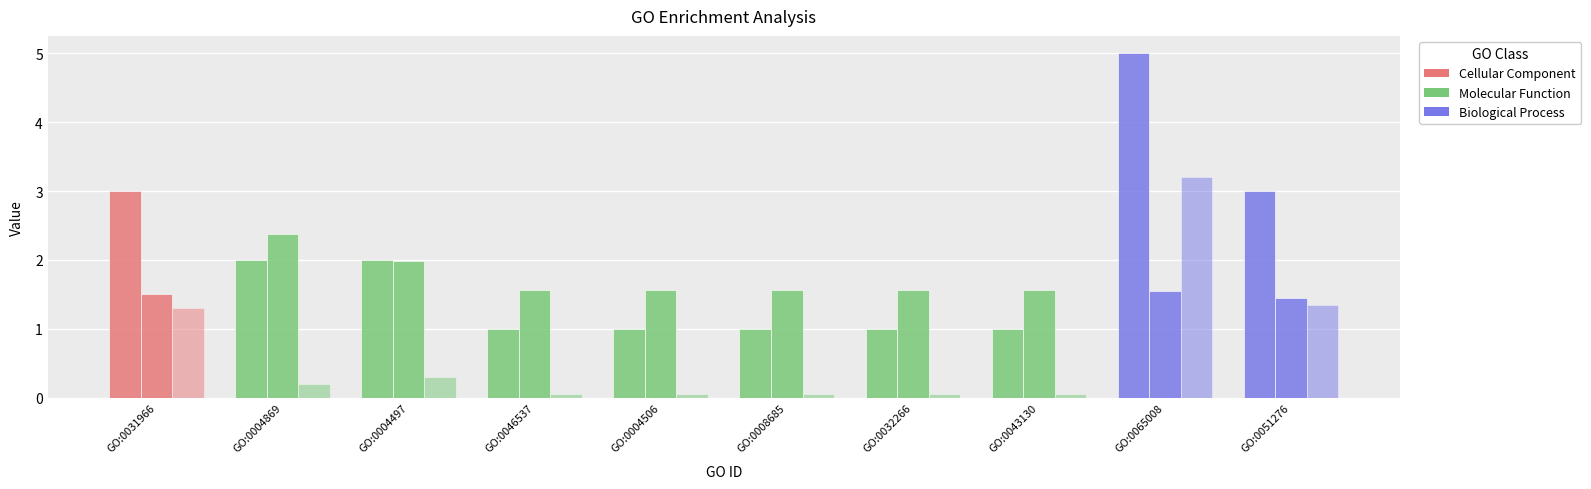

Reading left to right, what are all the values shown in this chart?

Mapping: GO:0031966=3.0	GO:0004869=2.0	GO:0004497=2.0	GO:0046537=1.0	GO:0004506=1.0	GO:0008685=1.0	GO:0032266=1.0	GO:0043130=1.0	GO:0065008=5.0	GO:0051276=3.0
-log10(p value): GO:0031966=1.5	GO:0004869=2.4	GO:0004497=2.0	GO:0046537=1.6	GO:0004506=1.6	GO:0008685=1.6	GO:0032266=1.6	GO:0043130=1.6	GO:0065008=1.6	GO:0051276=1.4
Background (÷20): GO:0031966=1.3	GO:0004869=0.2	GO:0004497=0.3	GO:0046537=0.1	GO:0004506=0.1	GO:0008685=0.1	GO:0032266=0.1	GO:0043130=0.1	GO:0065008=3.2	GO:0051276=1.4